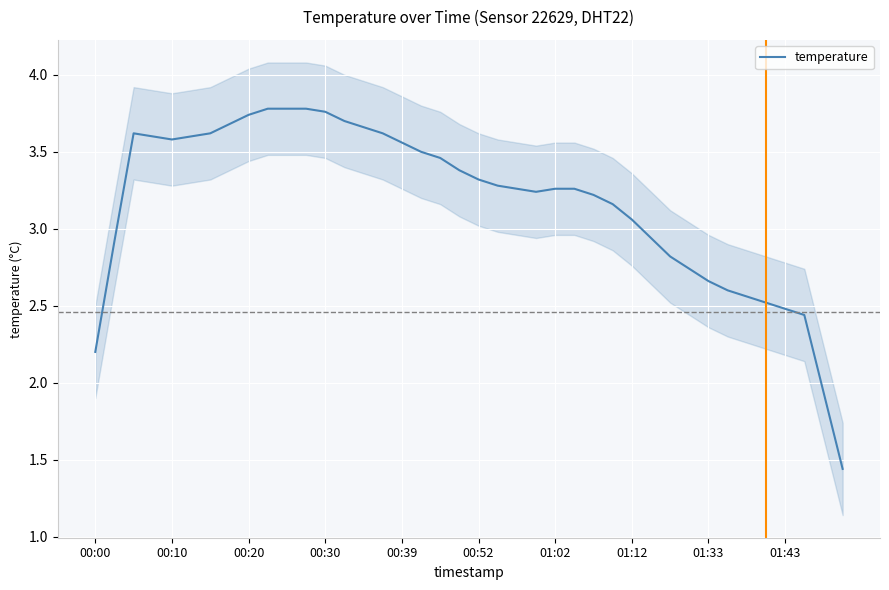

Reading left to right, what are all the values shown in this chart?

2.2	2.9	3.6	3.6	3.6	3.6	3.6	3.7	3.7	3.8	3.8	3.8	3.8	3.7	3.7	3.6	3.6	3.5	3.5	3.4	3.3	3.3	3.3	3.2	3.3	3.3	3.2	3.2	3.1	2.9	2.8	2.7	2.7	2.6	2.6	2.5	2.5	2.4	1.9	1.4